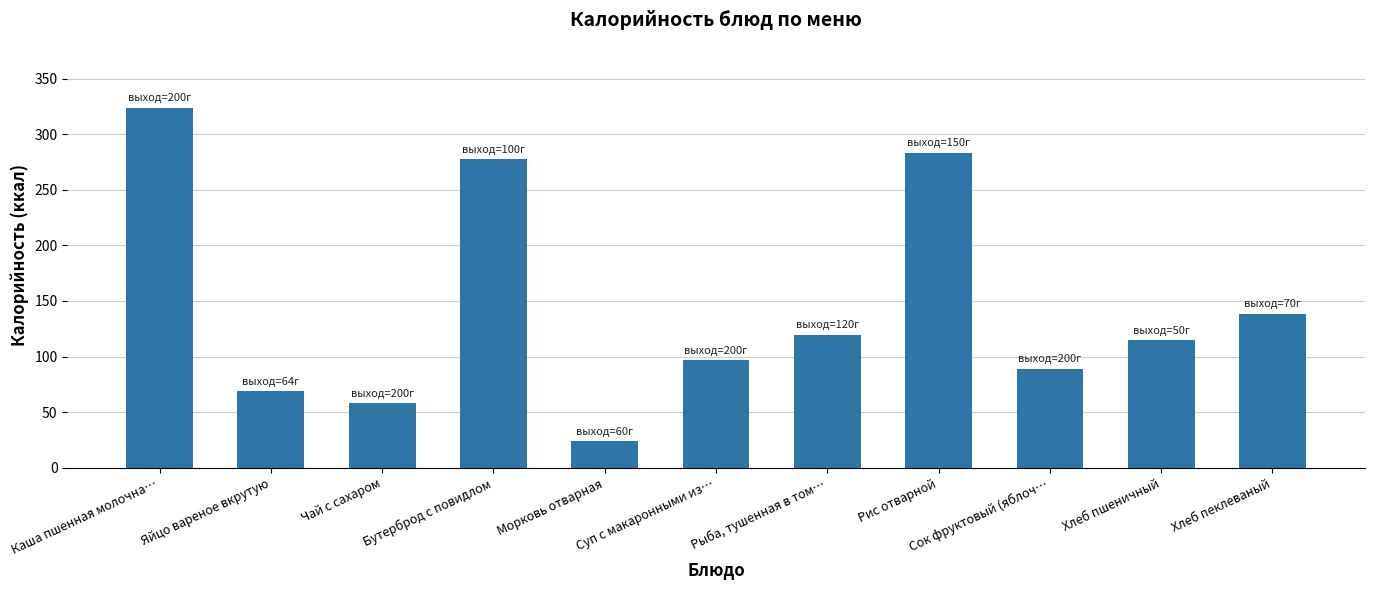

What is the difference between the maximum and second lowest values?

266.0